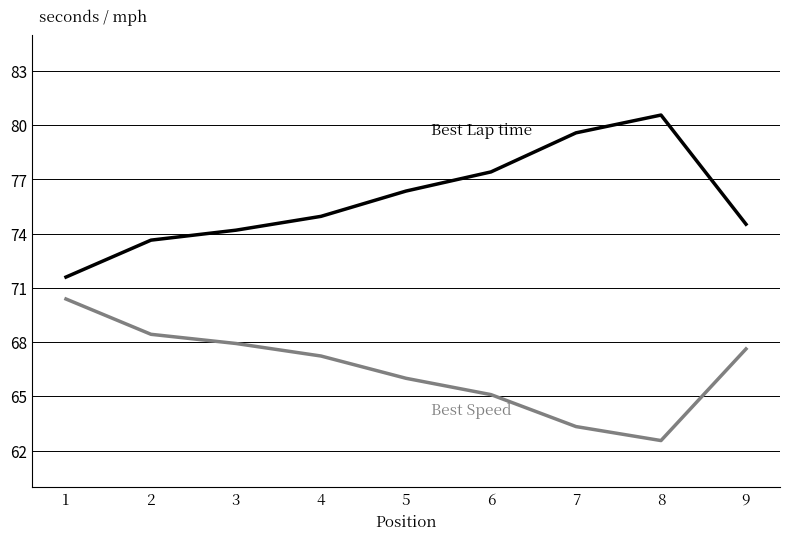

What is the minimum value shown in the chart?

62.6